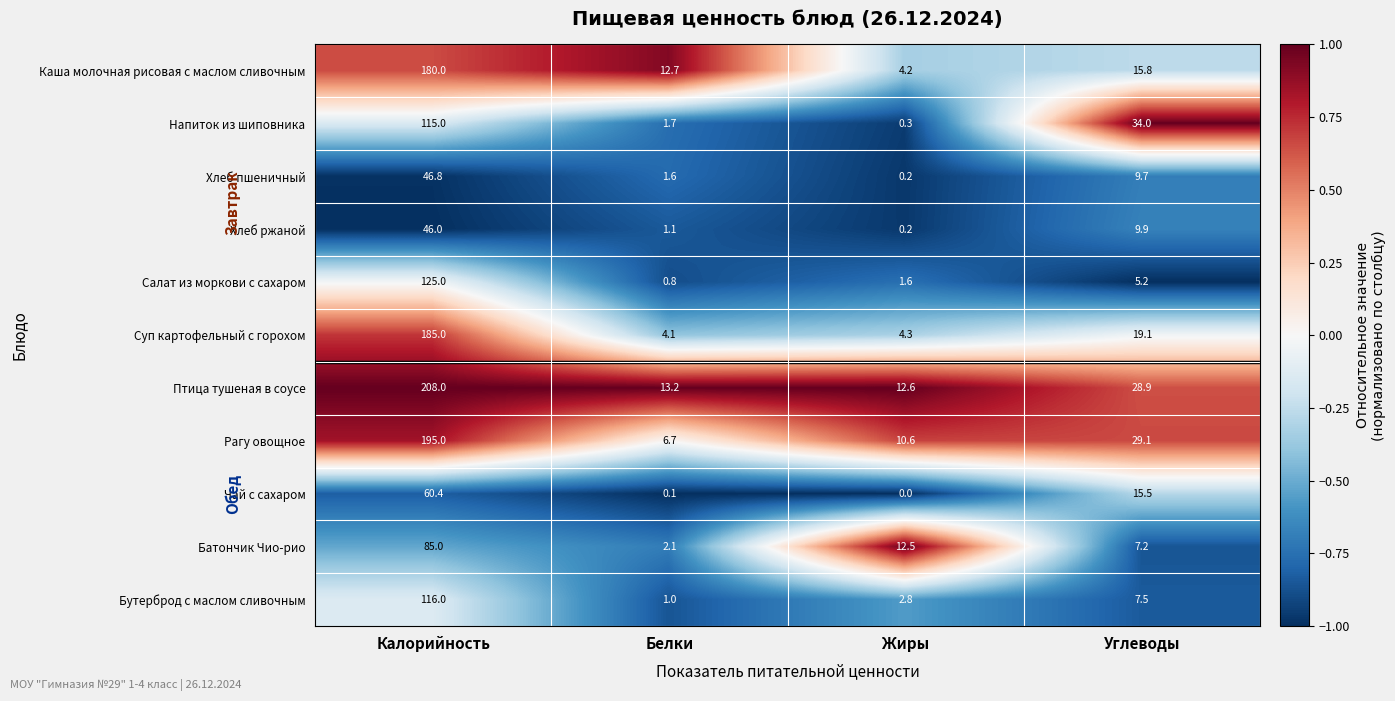

What is the difference between the highest and lowest values at Белки?

13.1